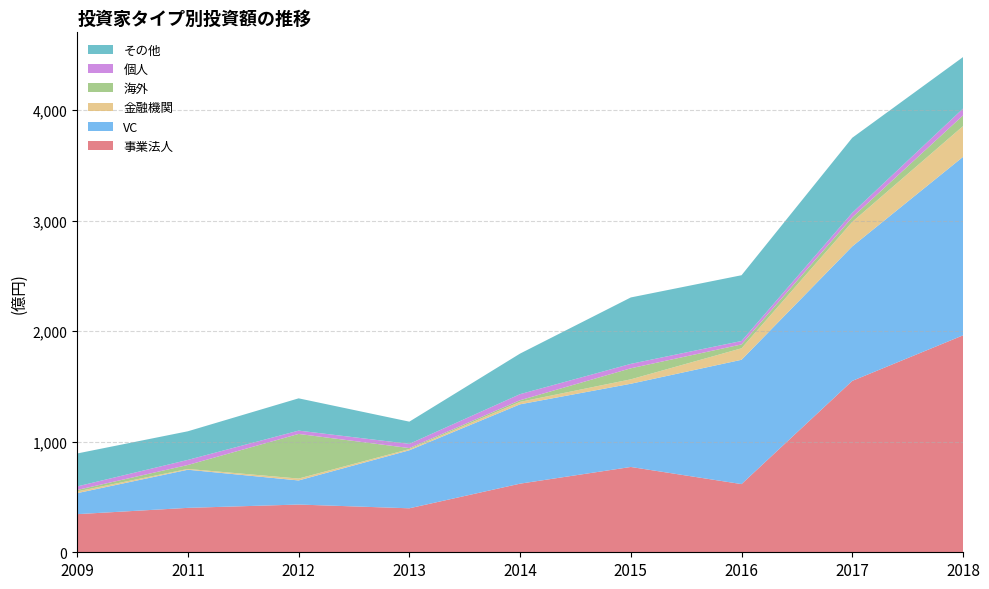

Reading left to right, transcribe all the data shown in this chart.

事業法人: 345	402	432	398	621	772	617	1551	1963
VC: 190	345	218	525	718	753	1125	1217	1615
金融機関: 16	7	17	11	22	40	104	222	278
海外: 13	36	404	9	15	100	35	41	97
個人: 32	46	30	38	55	40	31	41	62
その他: 298	259	292	201	367	601	595	679	466